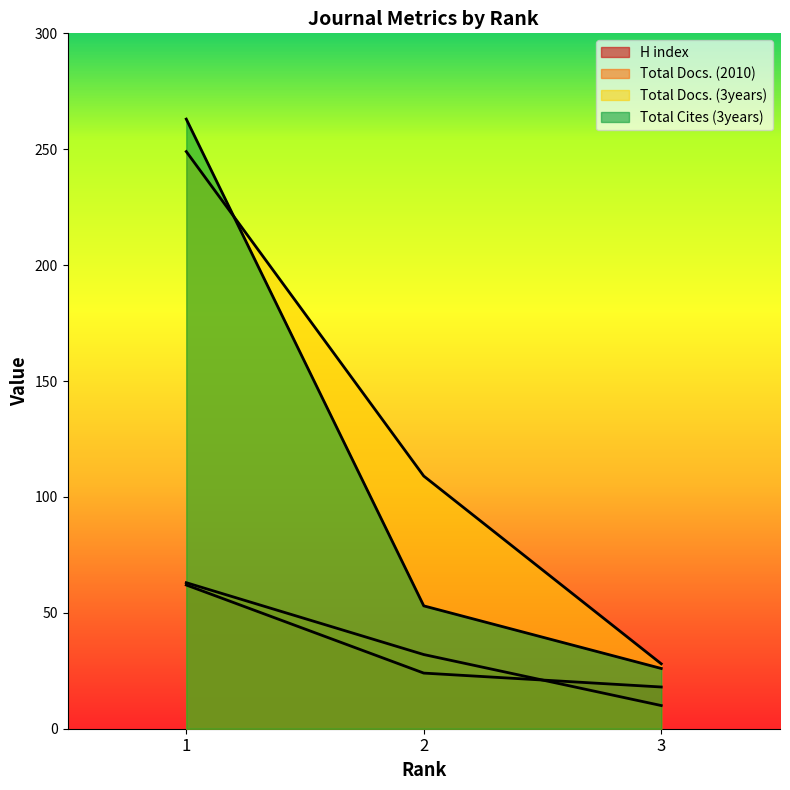

Reading left to right, list all the values displayed in this chart.

H index: 1=62	2=24	3=18
Total Docs. (2010): 1=63	2=32	3=10
Total Docs. (3years): 1=249	2=109	3=28
Total Cites (3years): 1=263	2=53	3=26